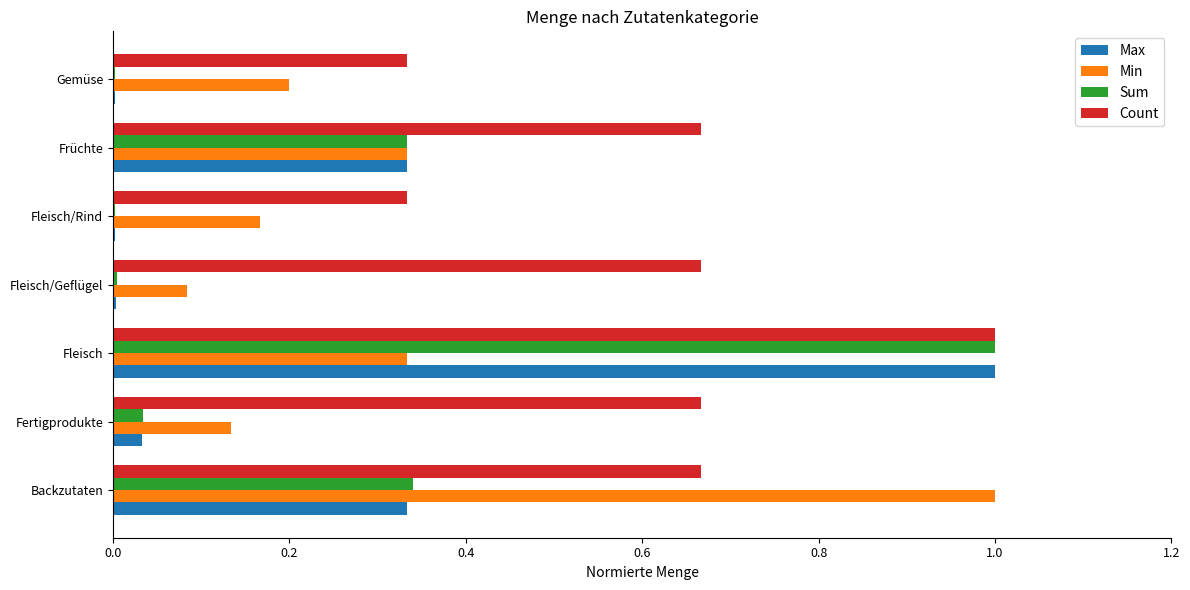

The Count series shows 0.1 at Fleisch/Rind. True or false?

False